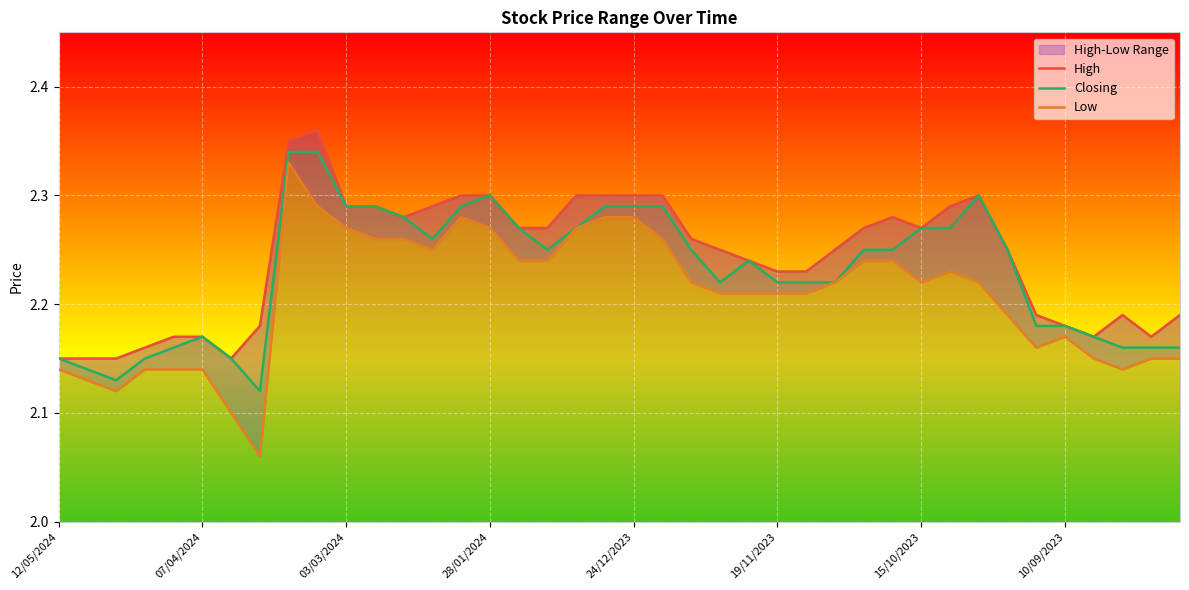

What is the minimum value shown in the chart?

2.1